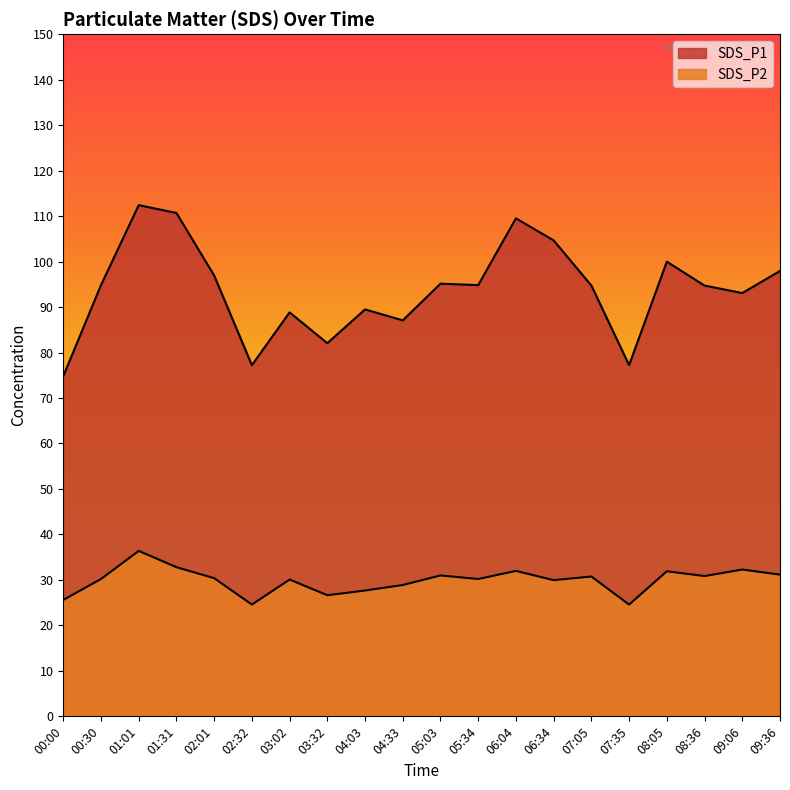

What are all the series names shown in the legend?

SDS_P1, SDS_P2